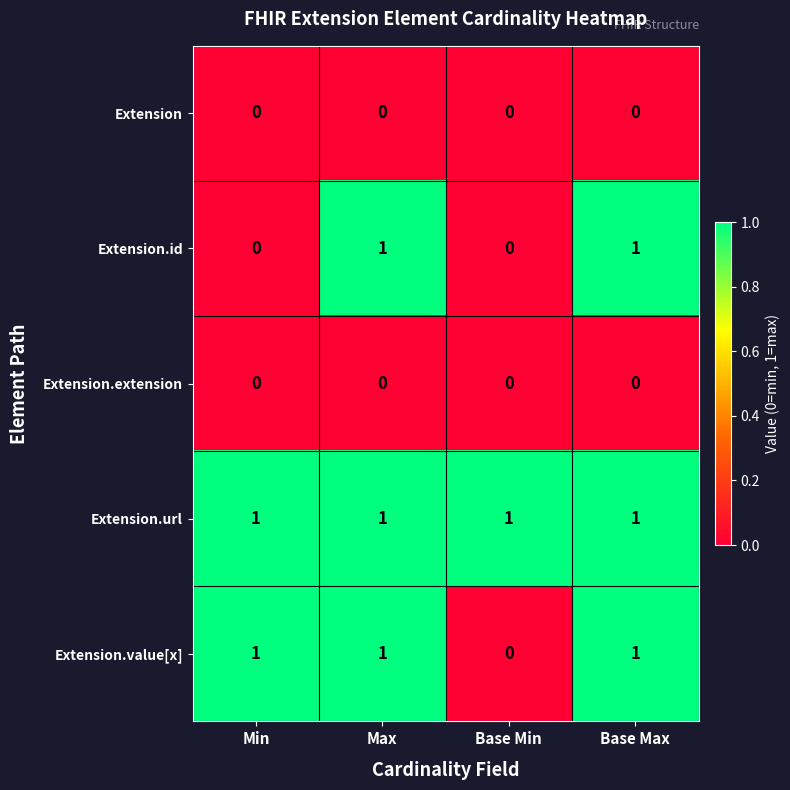

Between Min and Base Max, which series saw the biggest shift?

Extension.id